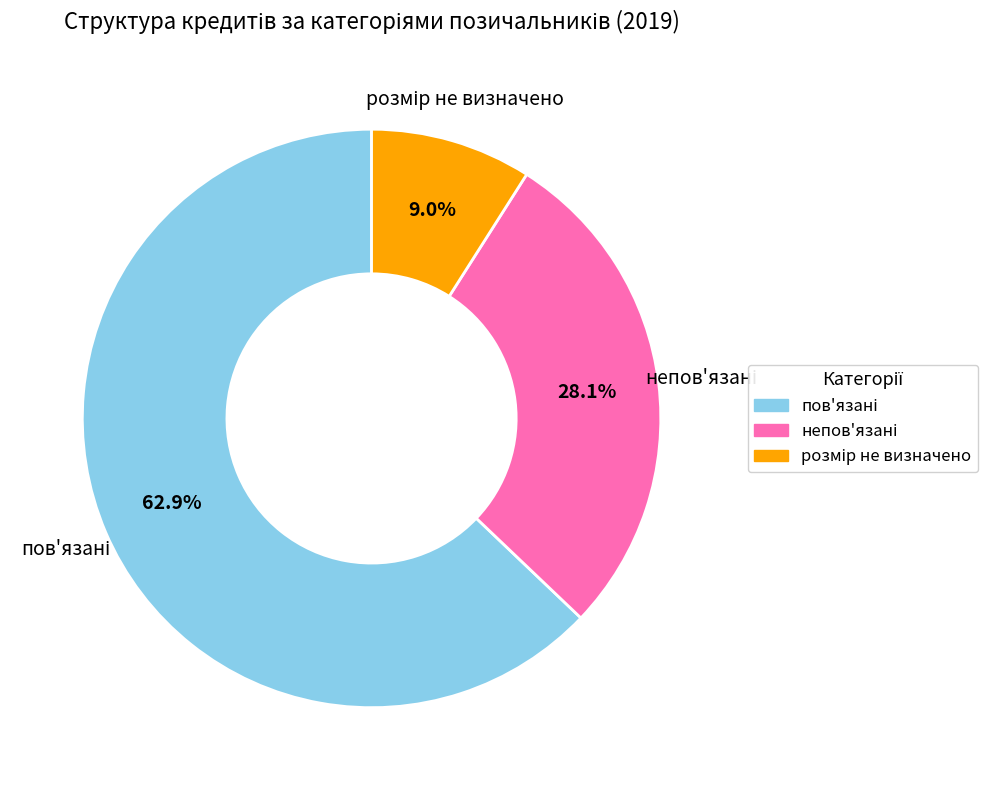

Is there any slice that represents more than half of the pie?

Yes